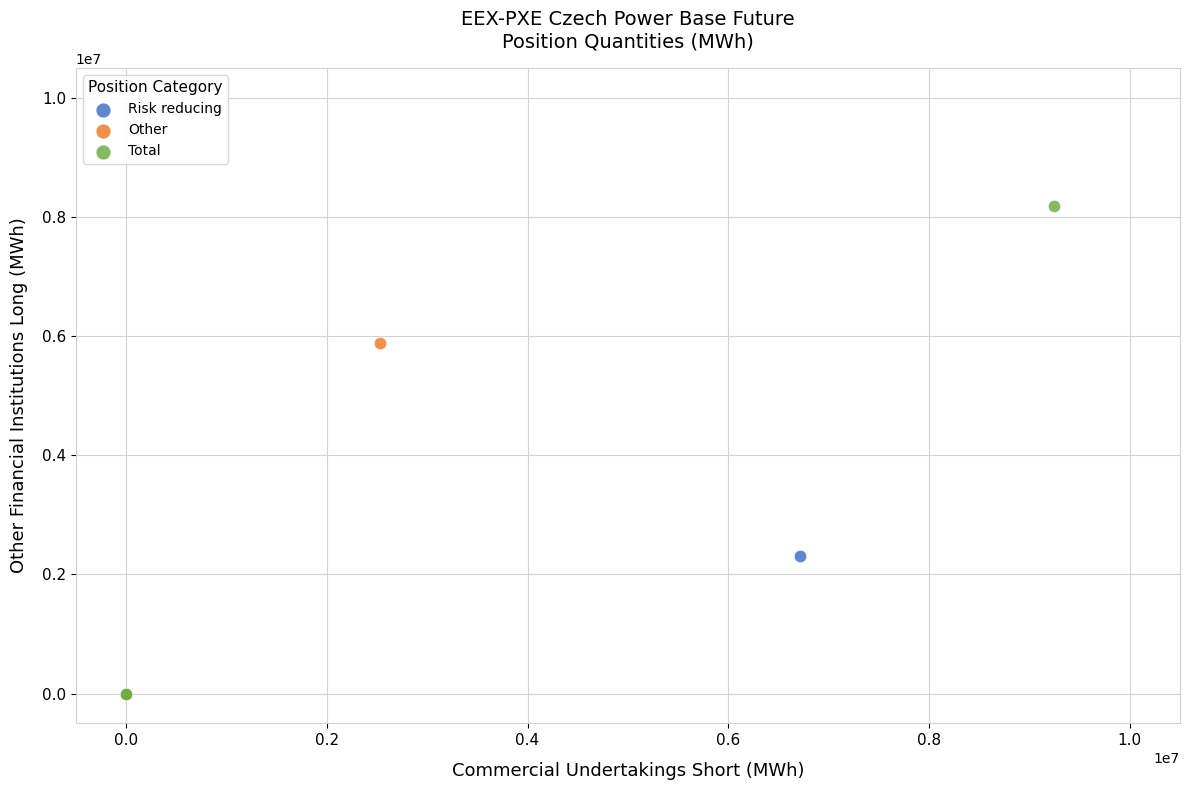

Which series has the widest spread of Y values?

Total